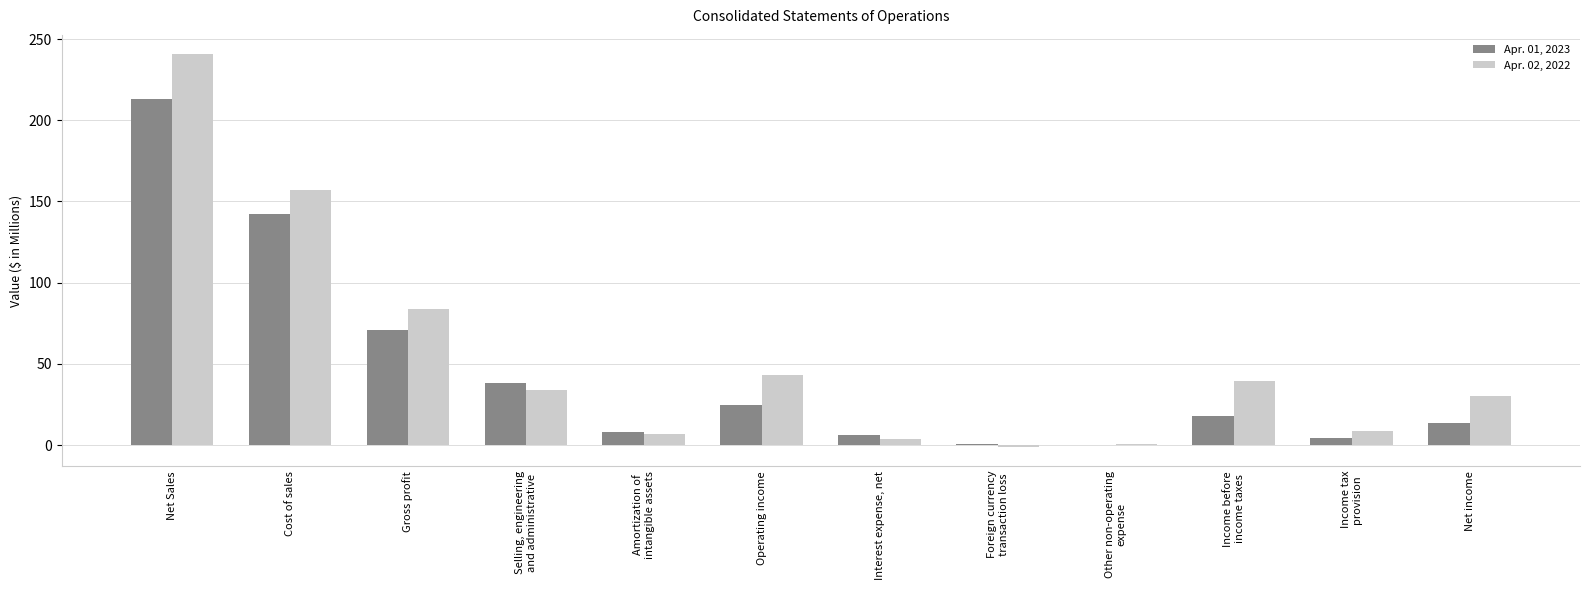

At which label is Apr. 02, 2022 closest to 119?

Gross profit